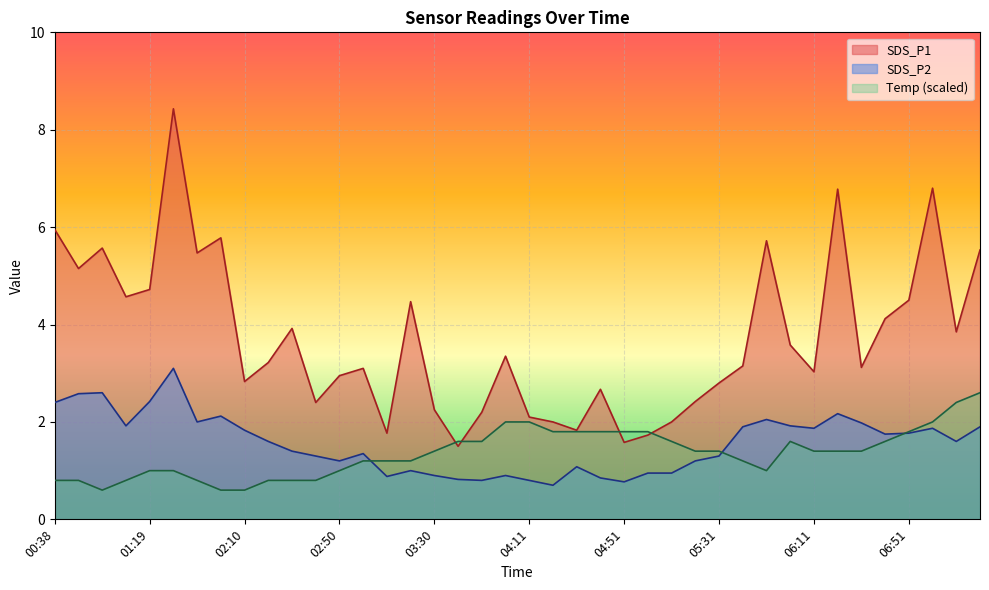

What position from the right is 07:01?

3